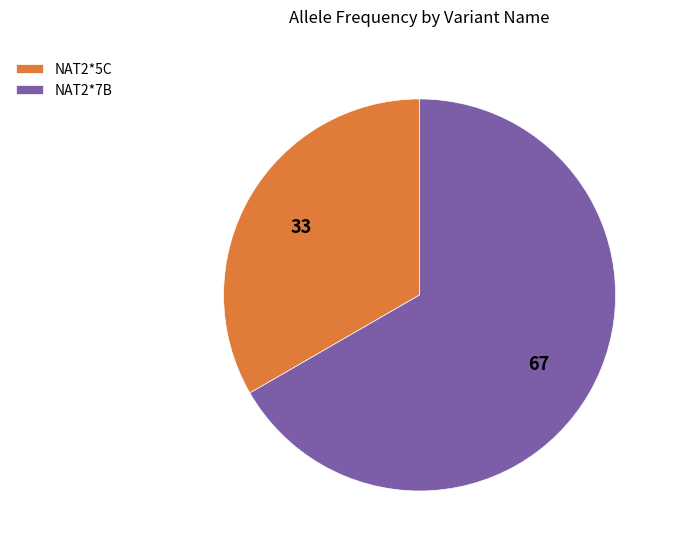

Count the number of slices in the pie.

2